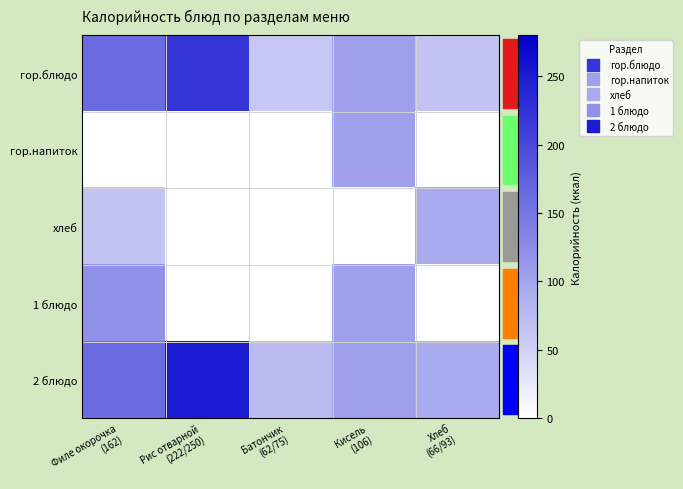

How many series are shown in this chart?

5